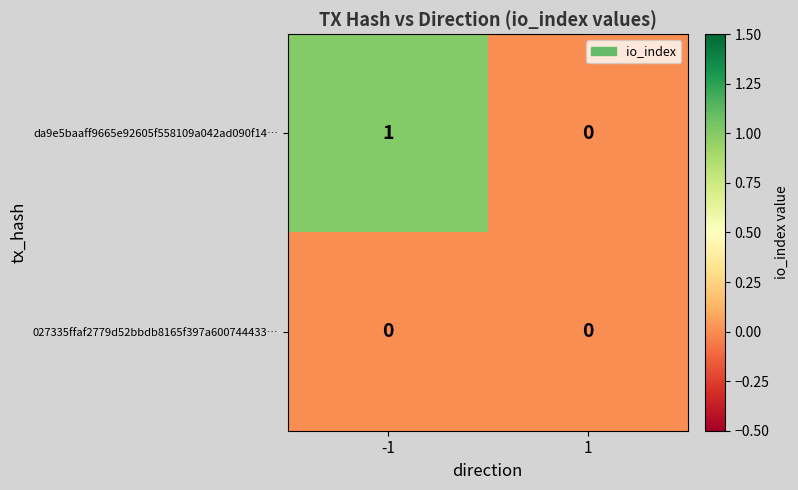

At which category is the sum across all series the highest?

-1